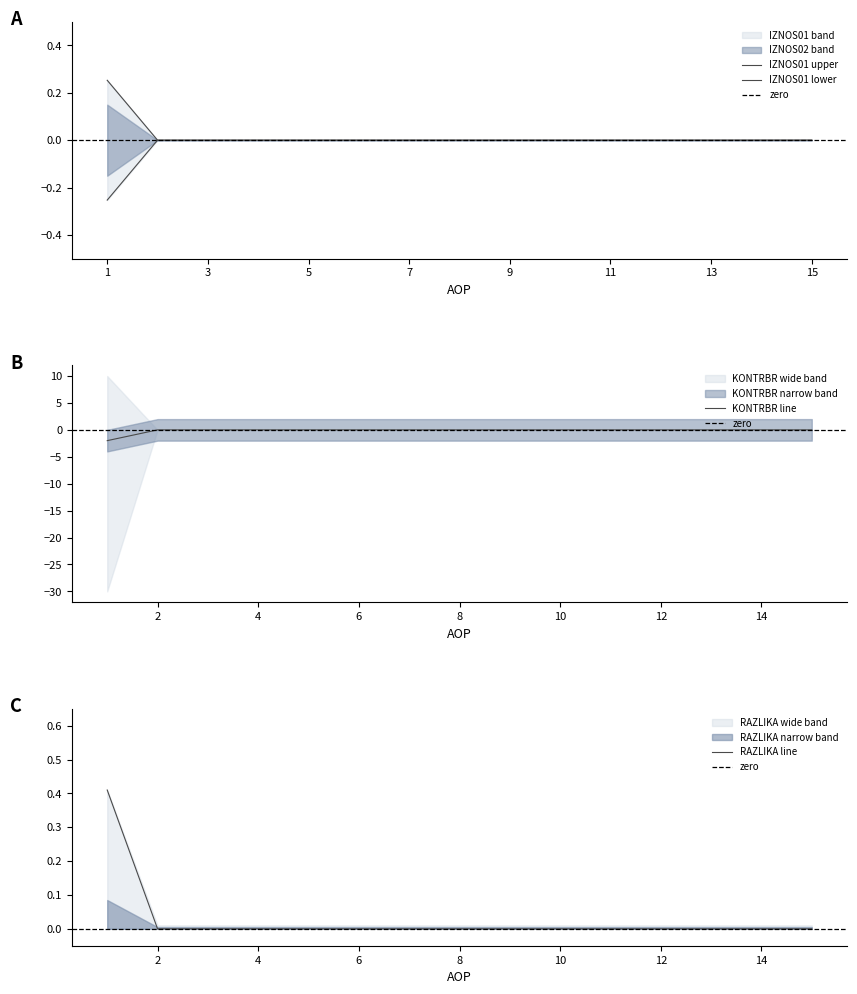

What are all the series names shown in the legend?

IZNOS01, IZNOS02, KONTRBR, RAZLIKA